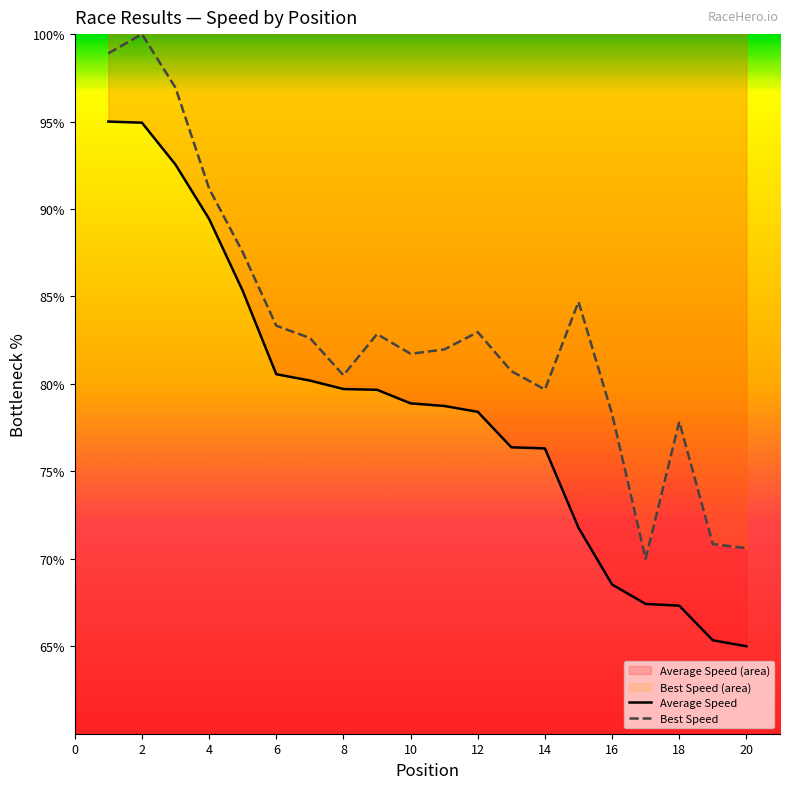

List the series in order of their peak value, highest first.

Best Speed, Average Speed